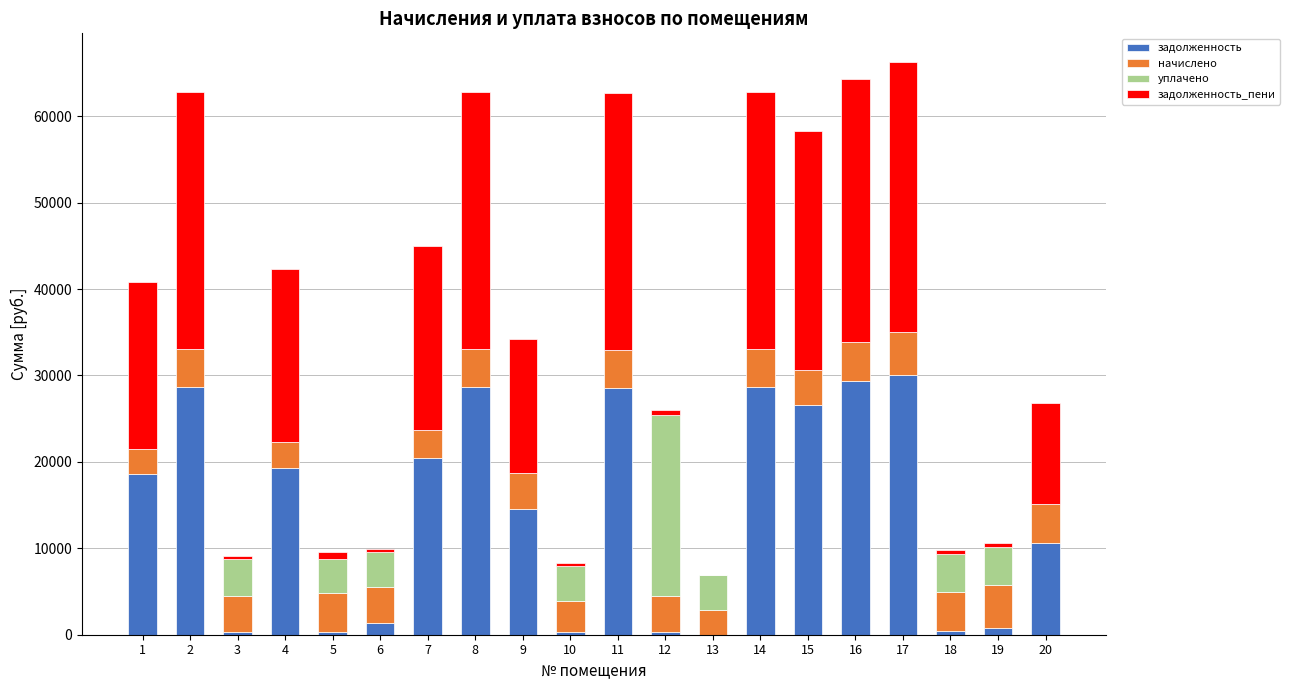

What is the sum of the задолженность values at 20 and 17?

40642.1